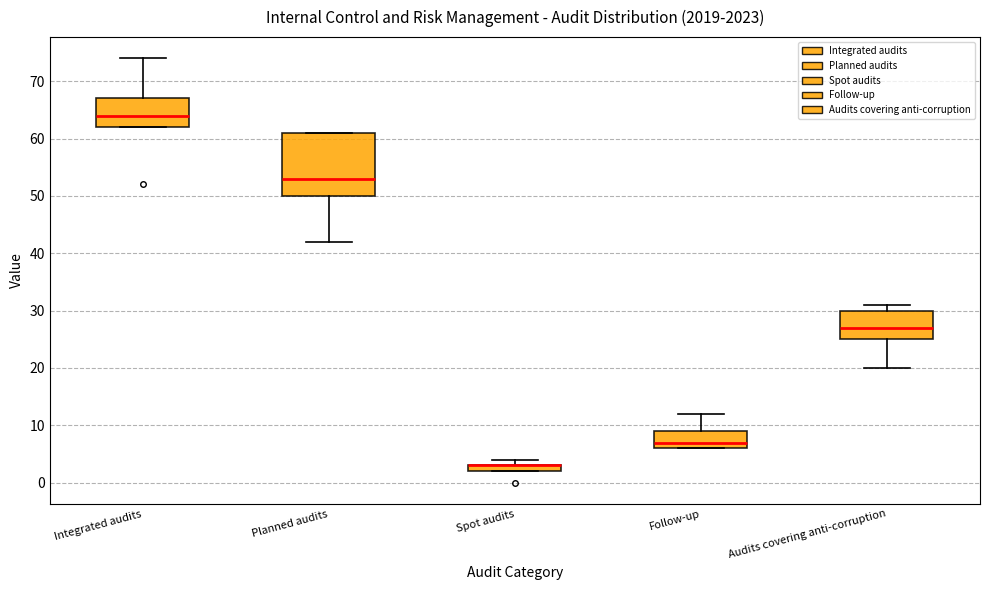

Where does the lower whisker of the box for Planned audits end on the y-axis? The values are not printed on the chart, so give them approximately, as read against the axis.

42